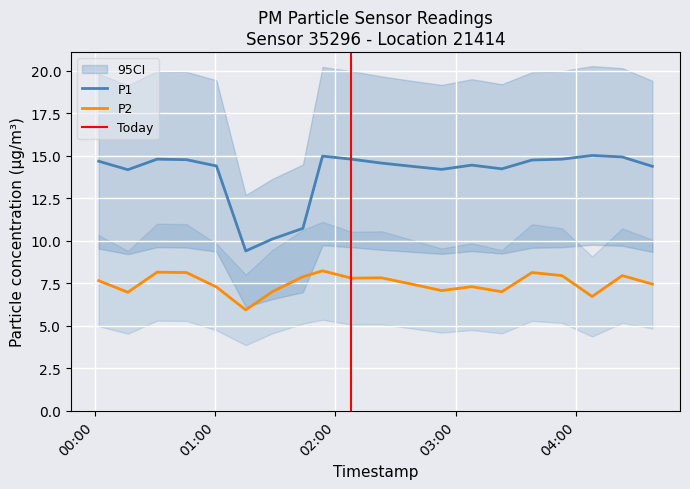

At how many categories does at least one series exceed 14?

17